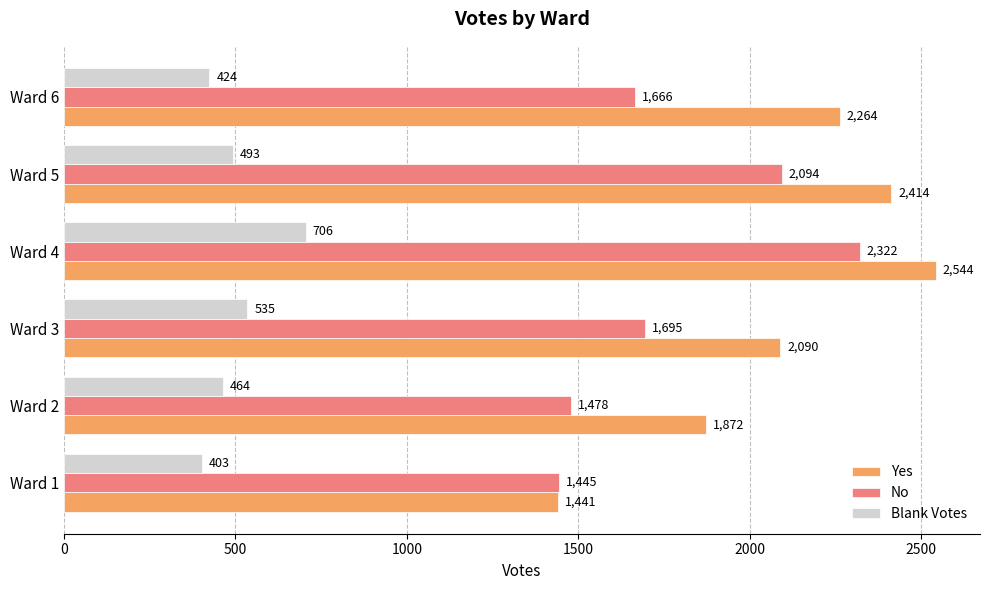

Is the value of Yes at Ward 2 greater than the value of Blank Votes at Ward 4?

Yes